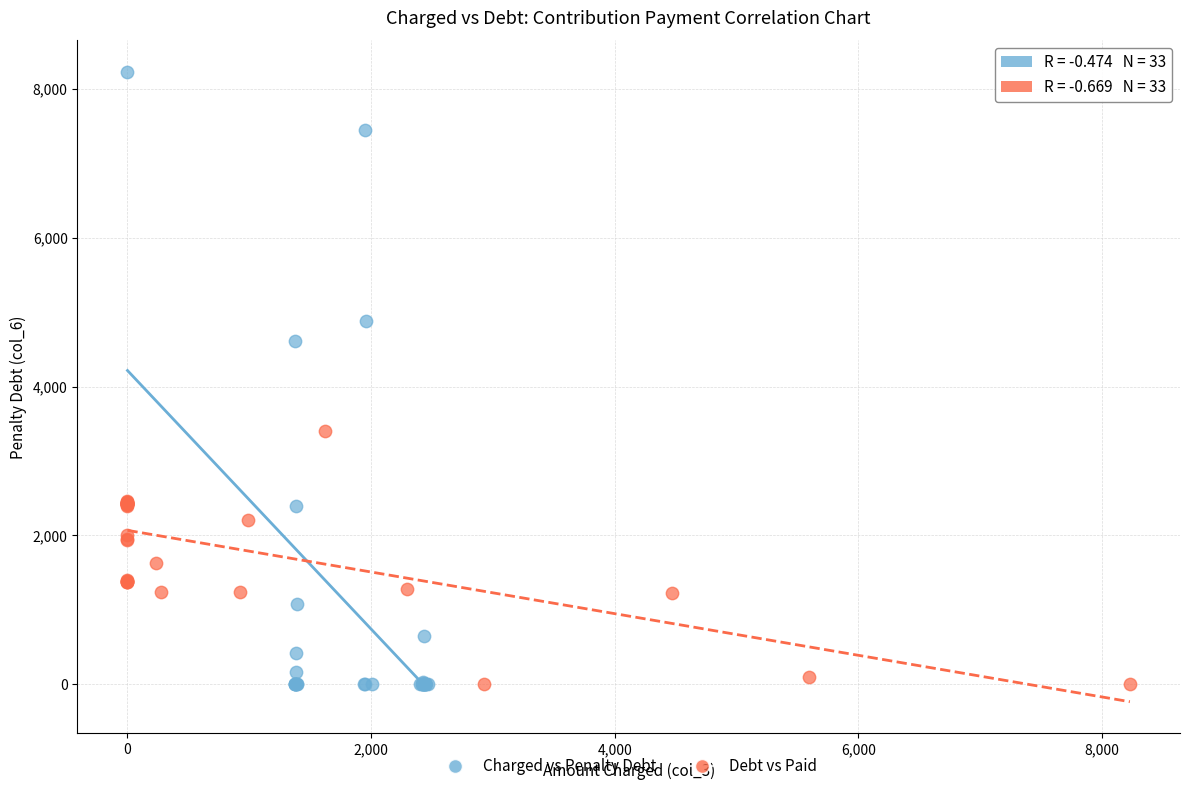

Which series has the widest spread of Y values?

Charged vs Penalty Debt